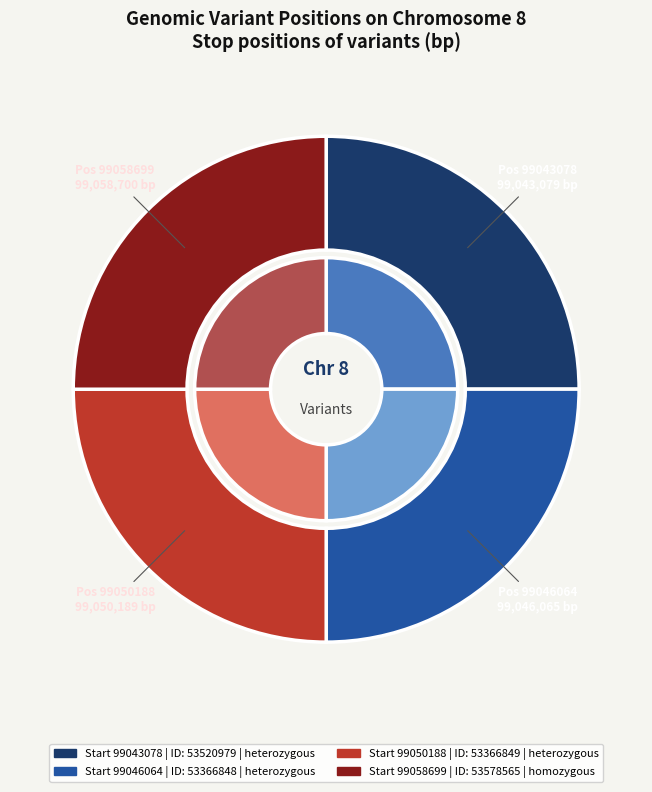

Does 99046064 account for over 50% of the chart?

No